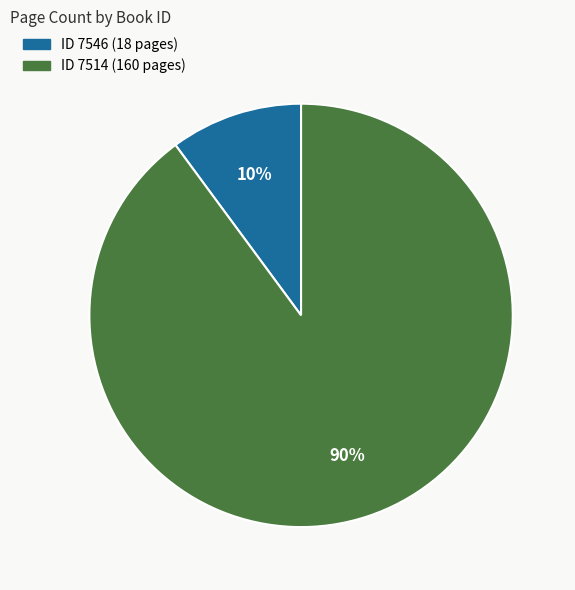

Does any single category account for the majority?

Yes